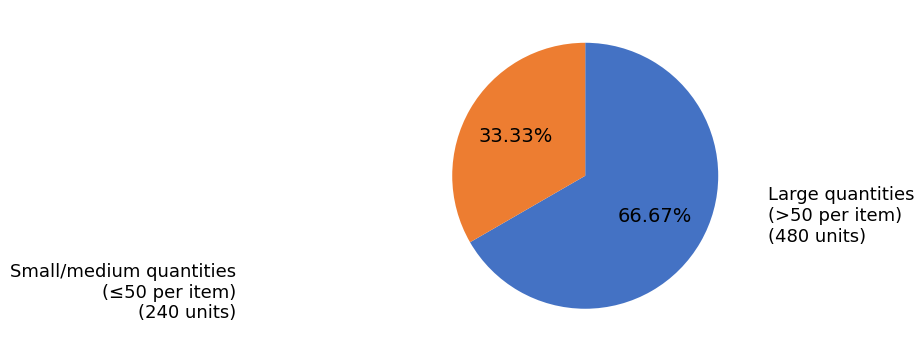

Is there a majority slice in this chart?

Yes